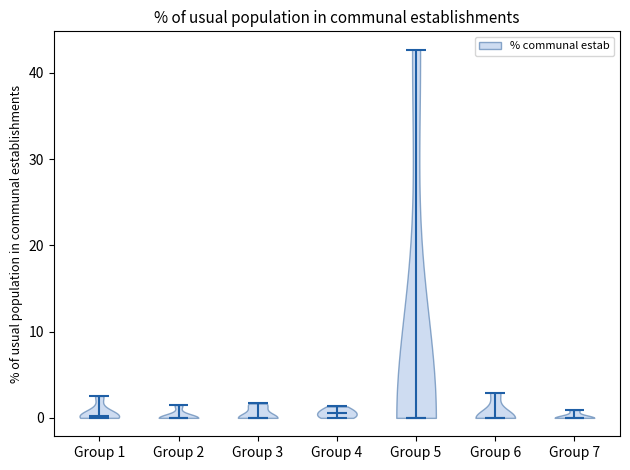

Reading left to right, read every violin against the y-axis: where its median line is, and the lowest and highest points it reaches. The values are not printed on the chart, so give them approximately, as read against the axis.

Group 1: median line 0, lowest point 0, highest point 3
Group 2: median line 0, lowest point 0, highest point 1
Group 3: median line 0, lowest point 0, highest point 2
Group 4: median line 1, lowest point 0, highest point 1
Group 5: median line 0, lowest point 0, highest point 43
Group 6: median line 0, lowest point 0, highest point 3
Group 7: median line 0, lowest point 0, highest point 1